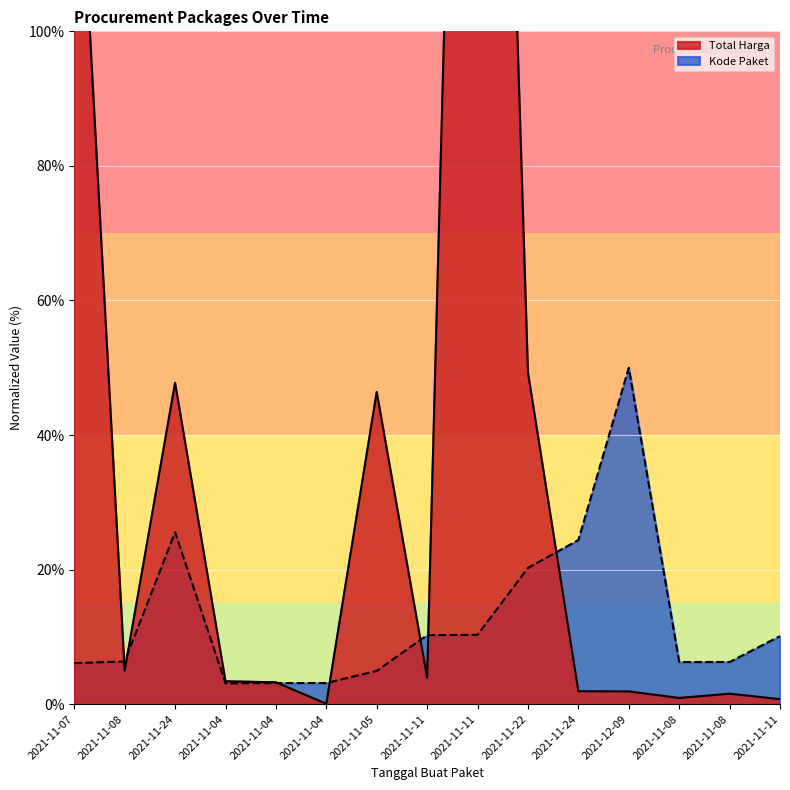

At which category is the sum across all series the highest?

2021-11-11